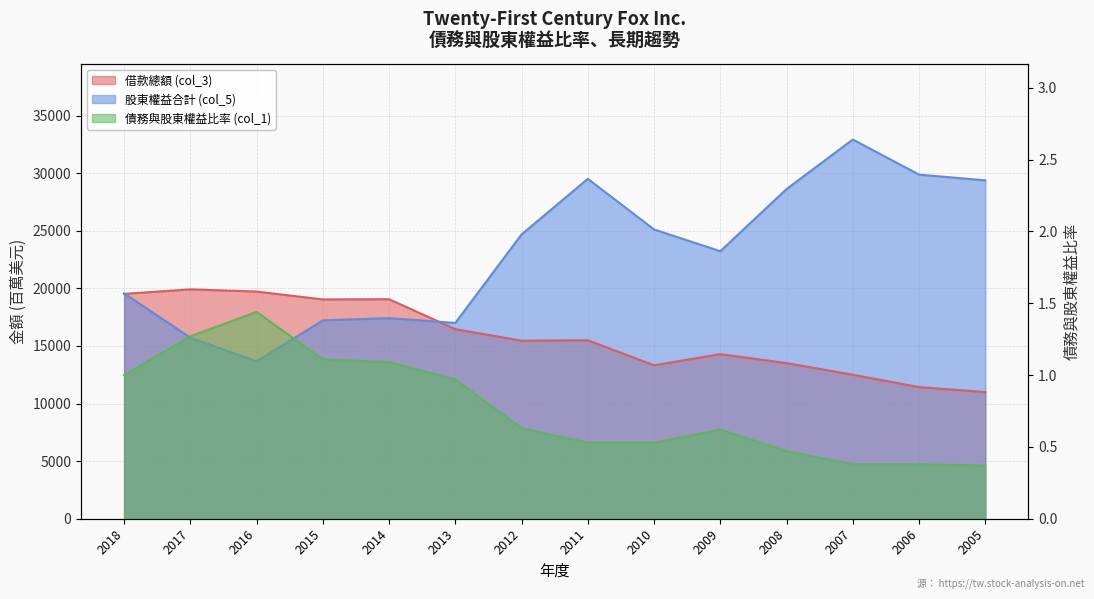

What is the difference between the 股東權益合計 (col_5) values at 2011 and 2015?

12286.0